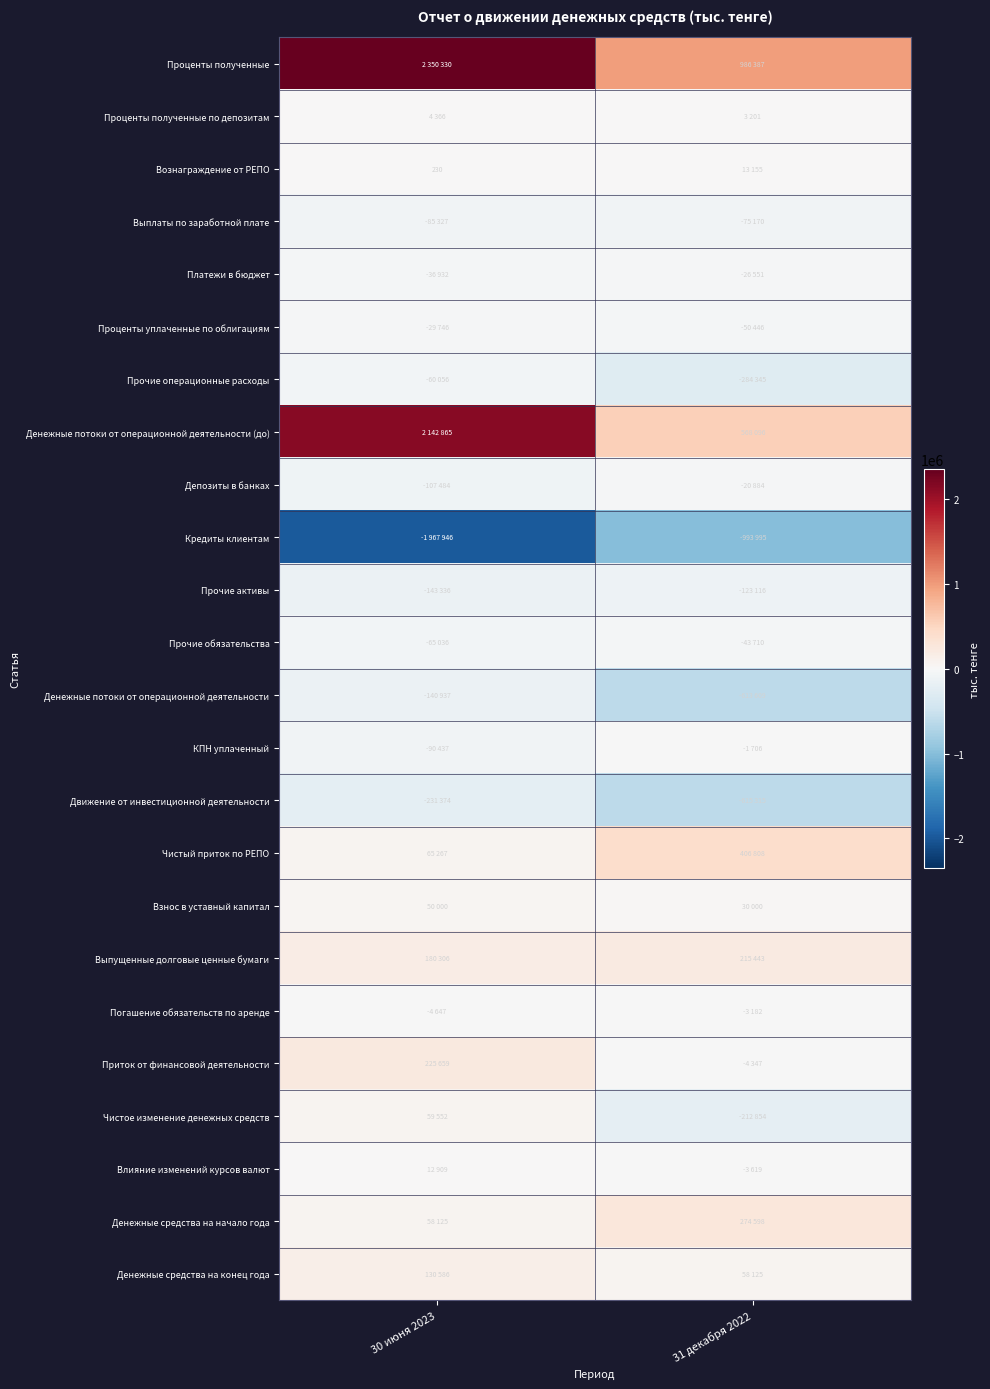

The value of Прочие обязательства at 31 декабря 2022 is -43710. True or false?

True